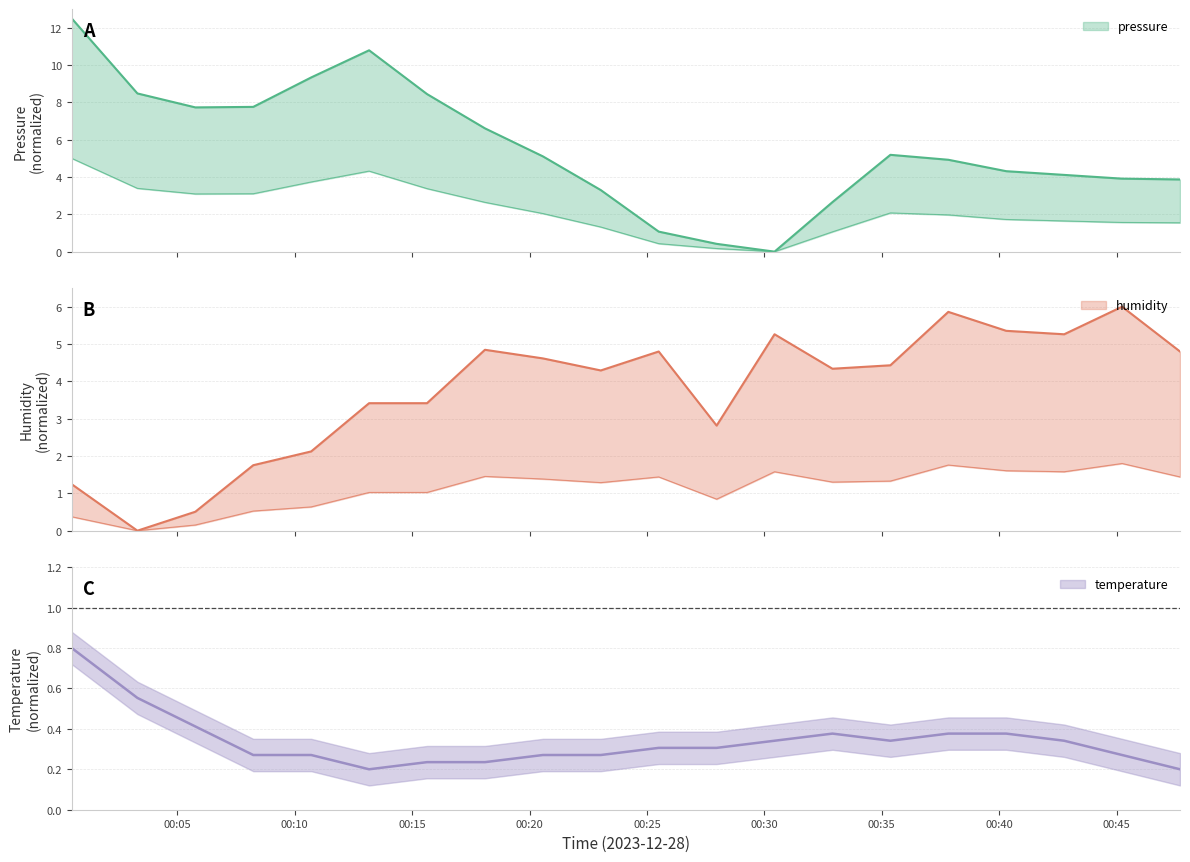

After their last crossing, which series has the higher values: temperature or pressure?

pressure